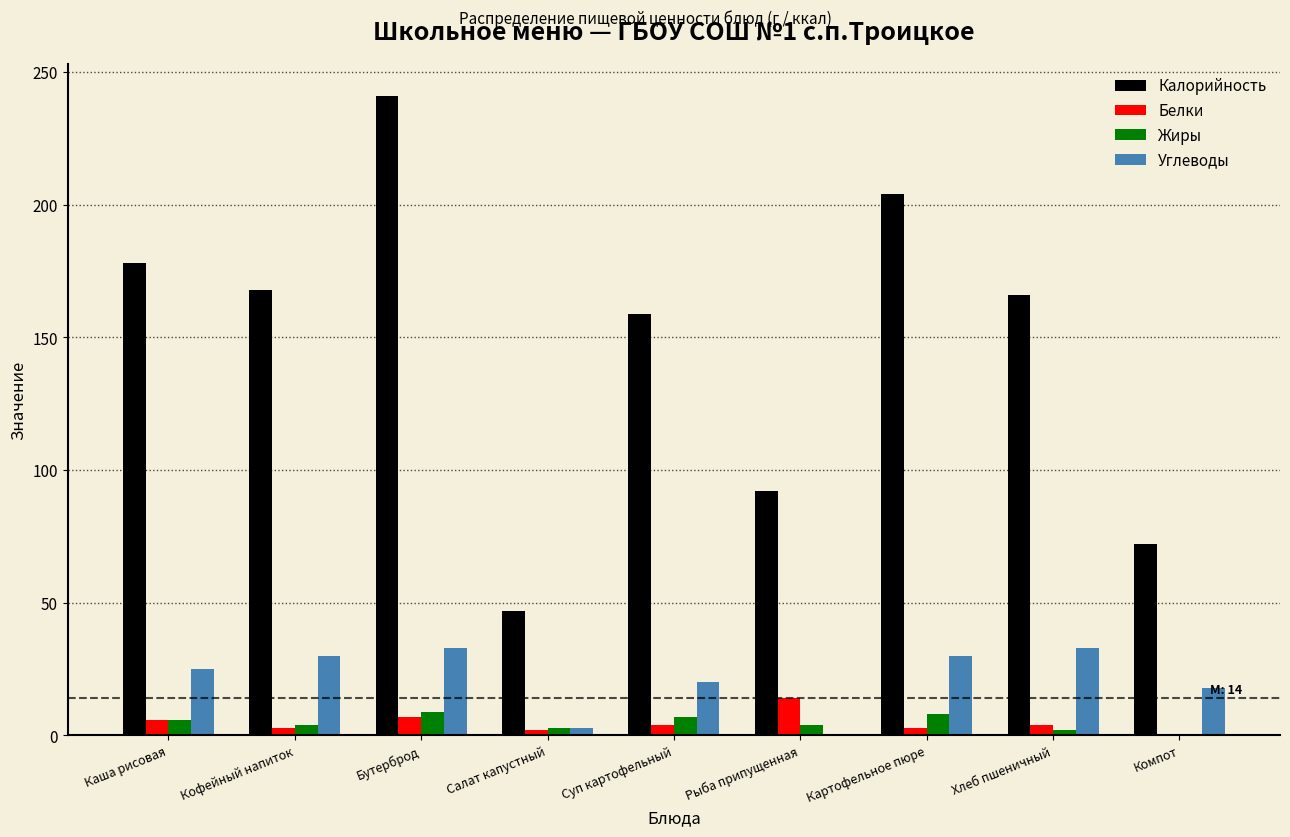

What is the total value across all series at Компот?

90